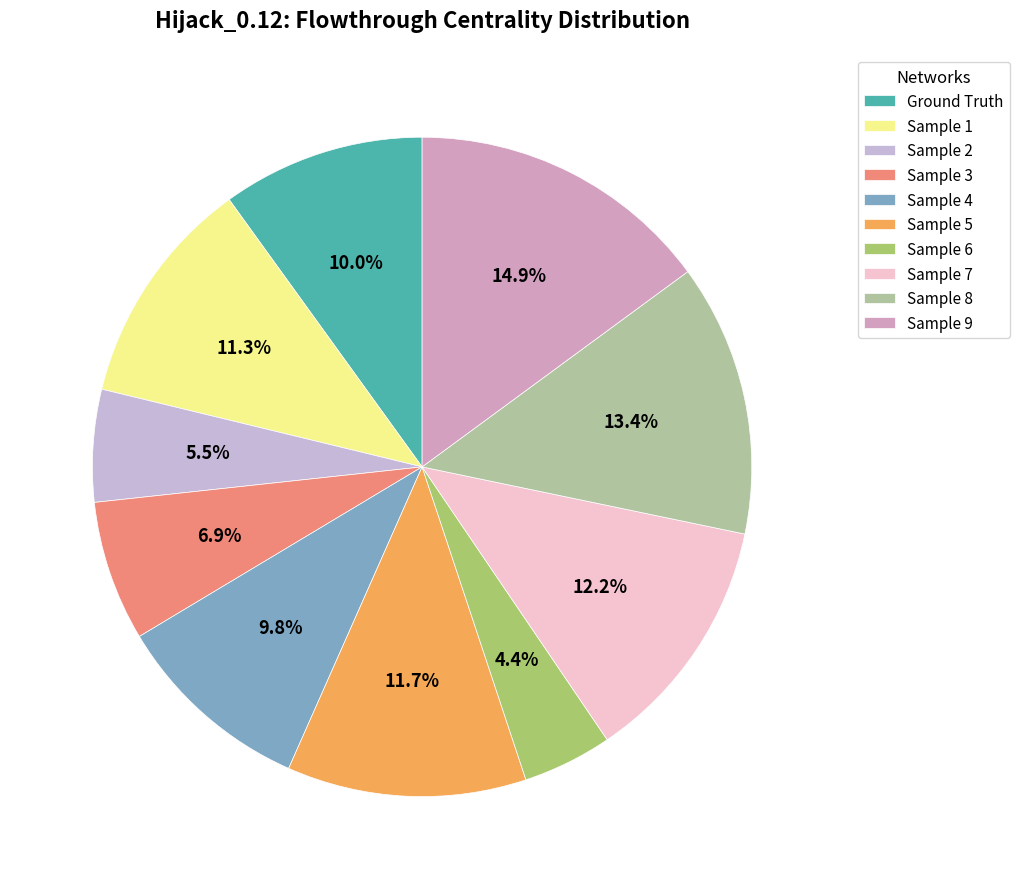

Does any single category account for the majority?

No